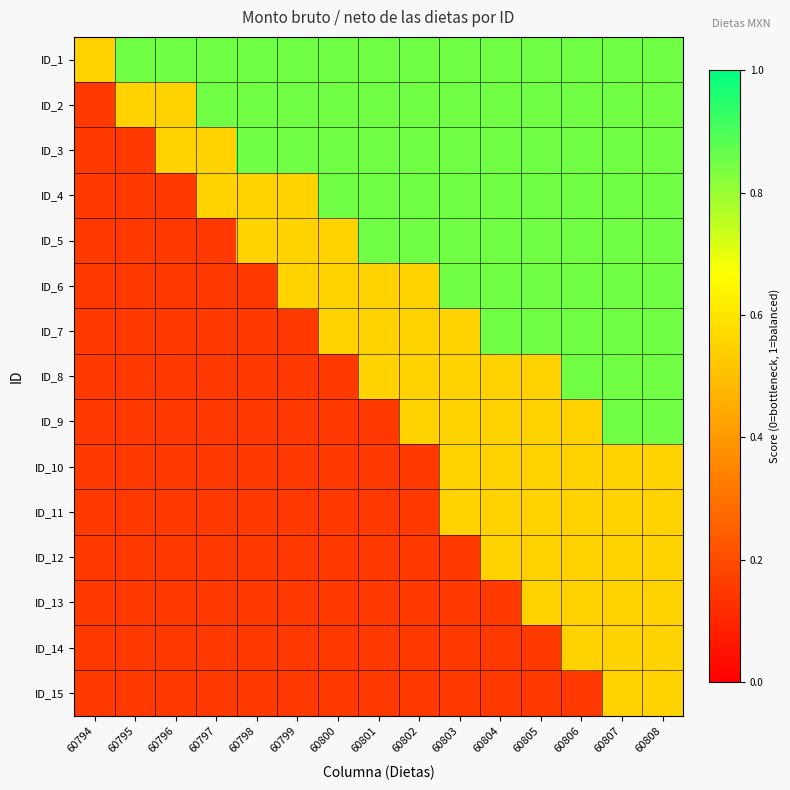

How many series are shown in this chart?

15